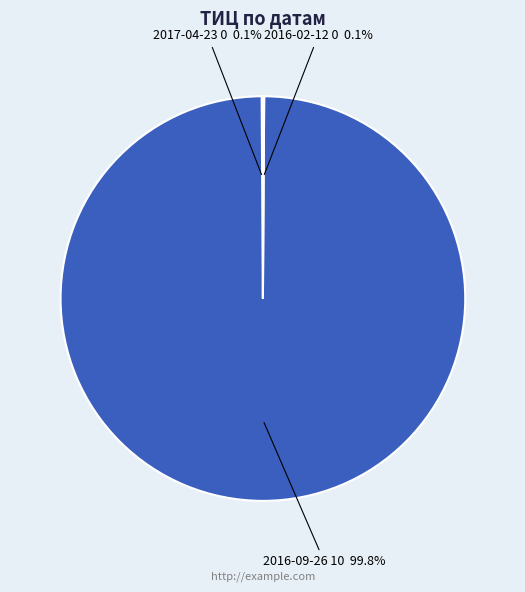

Is there any slice that represents more than half of the pie?

Yes